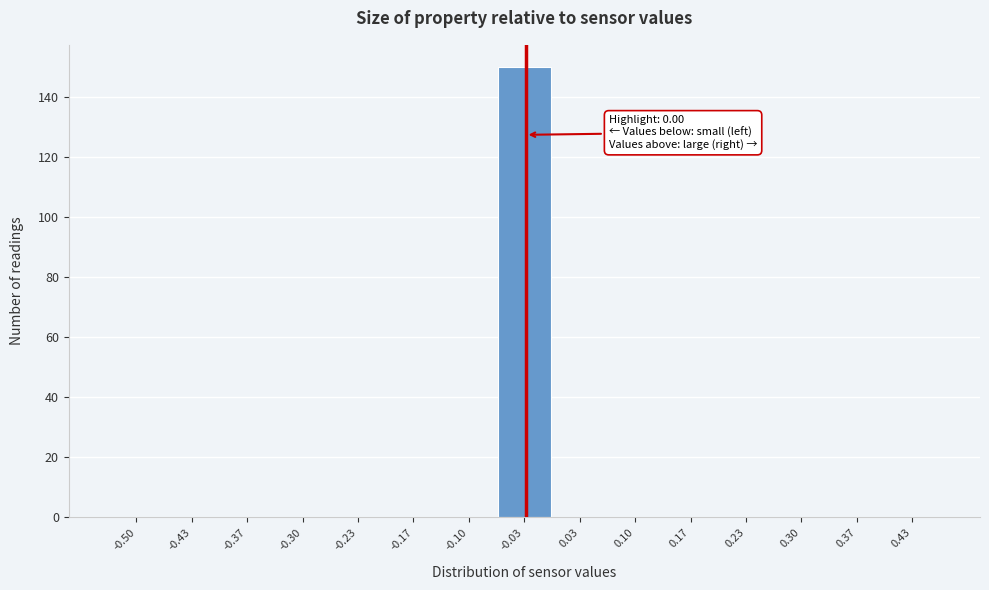

Reading left to right, transcribe all the data shown in this chart.

-0.50=0	-0.43=0	-0.37=0	-0.30=0	-0.23=0	-0.17=0	-0.10=0	-0.03=150	0.03=0	0.10=0	0.17=0	0.23=0	0.30=0	0.37=0	0.43=0